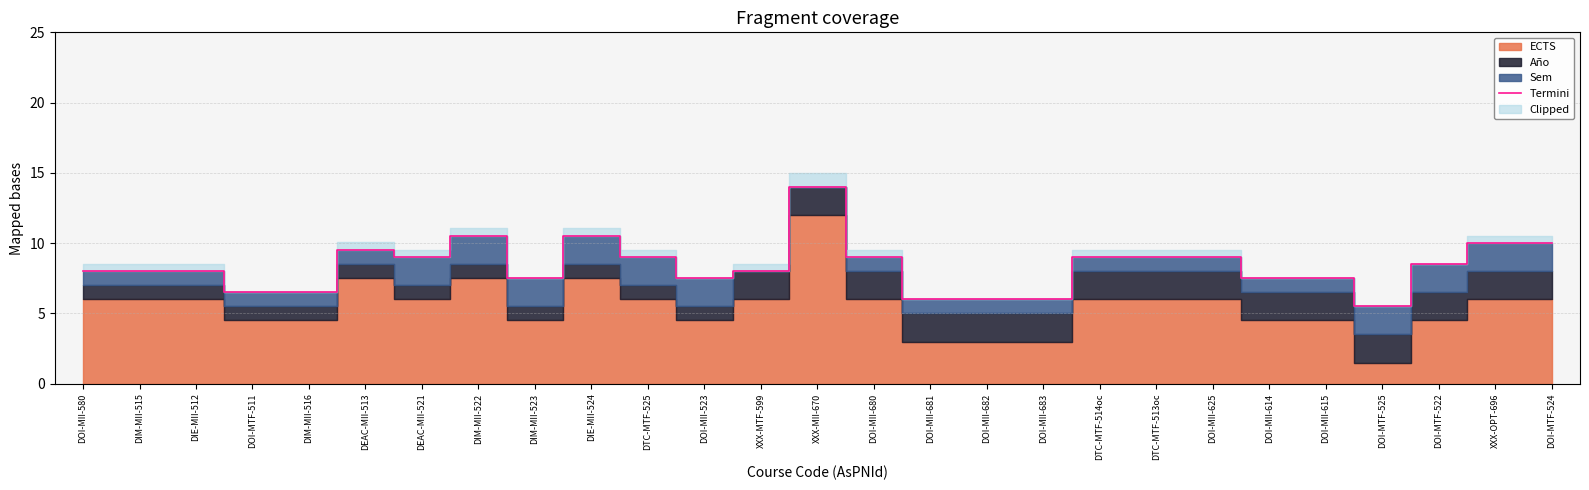

What is the value of the 25th point from the left?

8.5